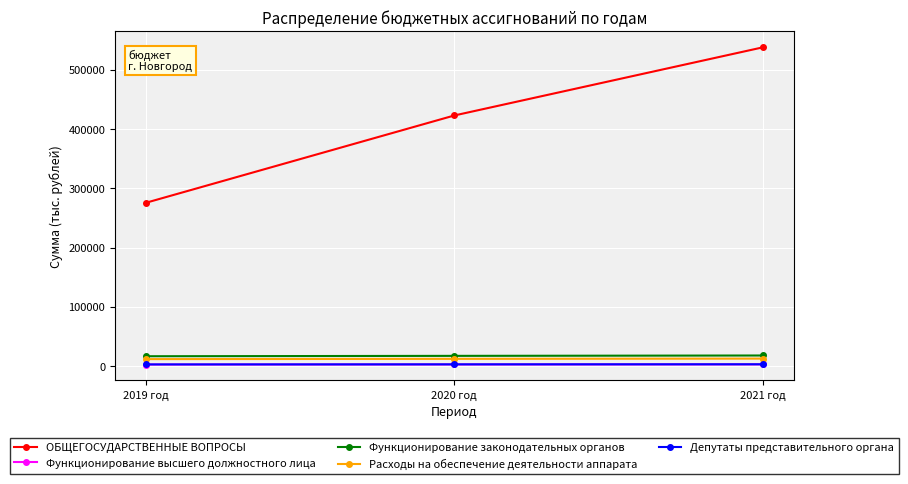

What is the label of the 3rd point from the left?

2021 год